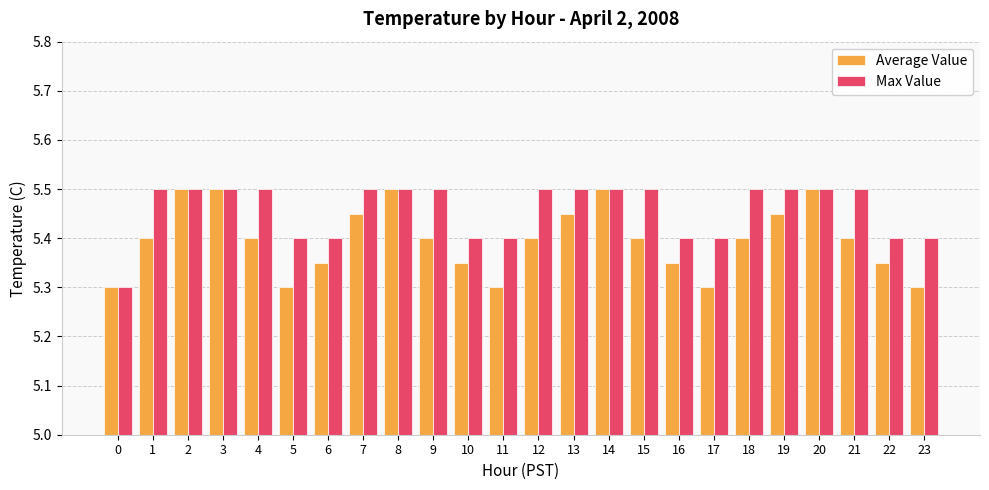

What is the total value across all series at 8?

11.0